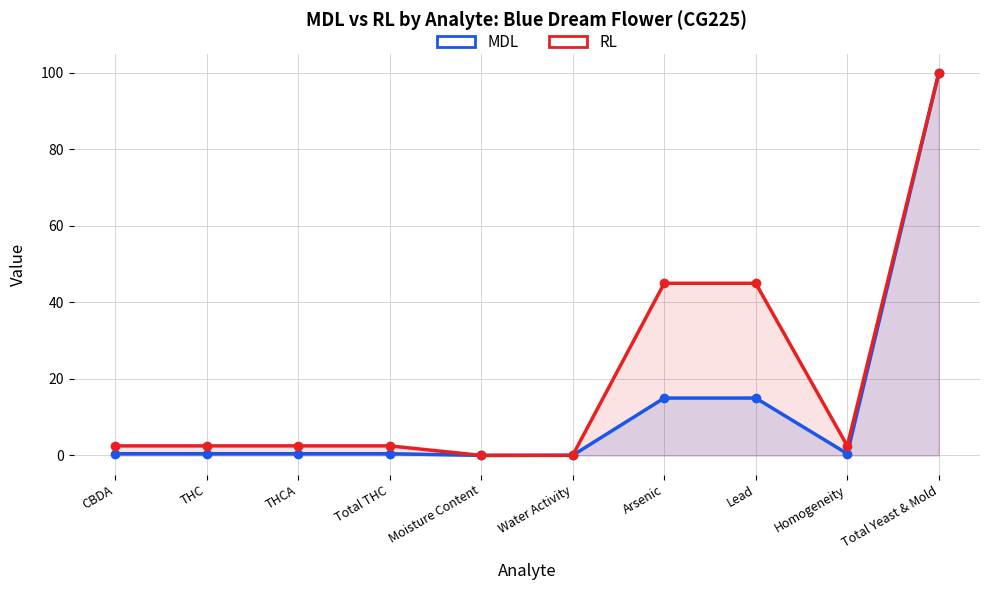

True or false: RL and MDL cross at least once.

False